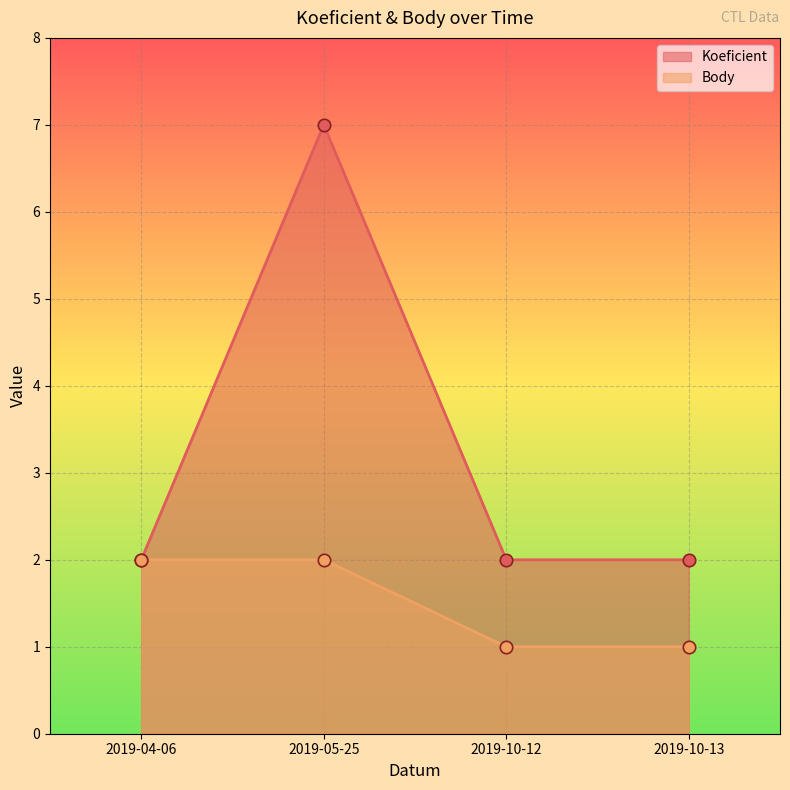

Which series contains the lowest Y value?

Body